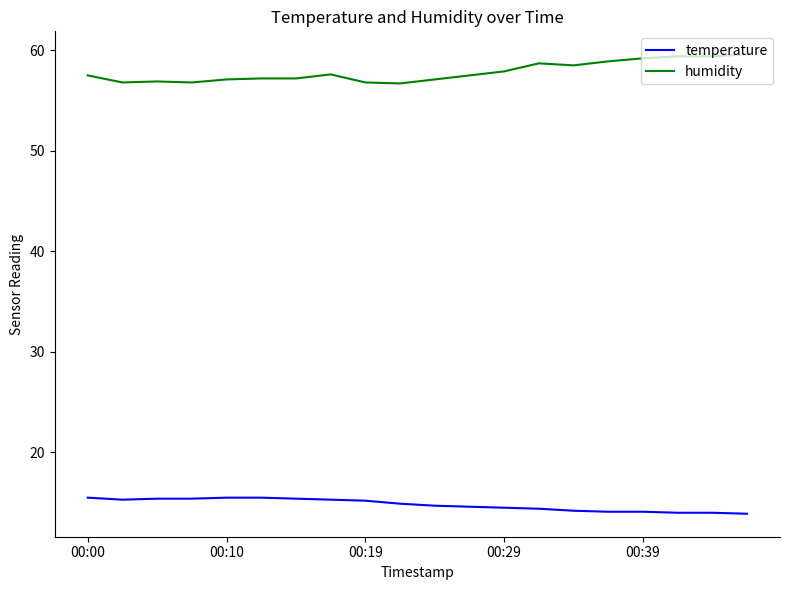

How many lines are shown in the chart?

2